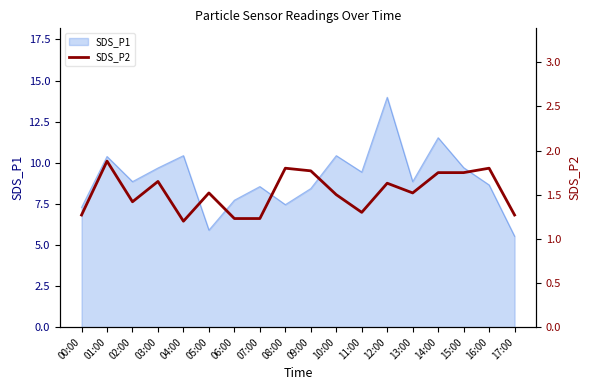

What is the minimum value shown in the chart?

1.2